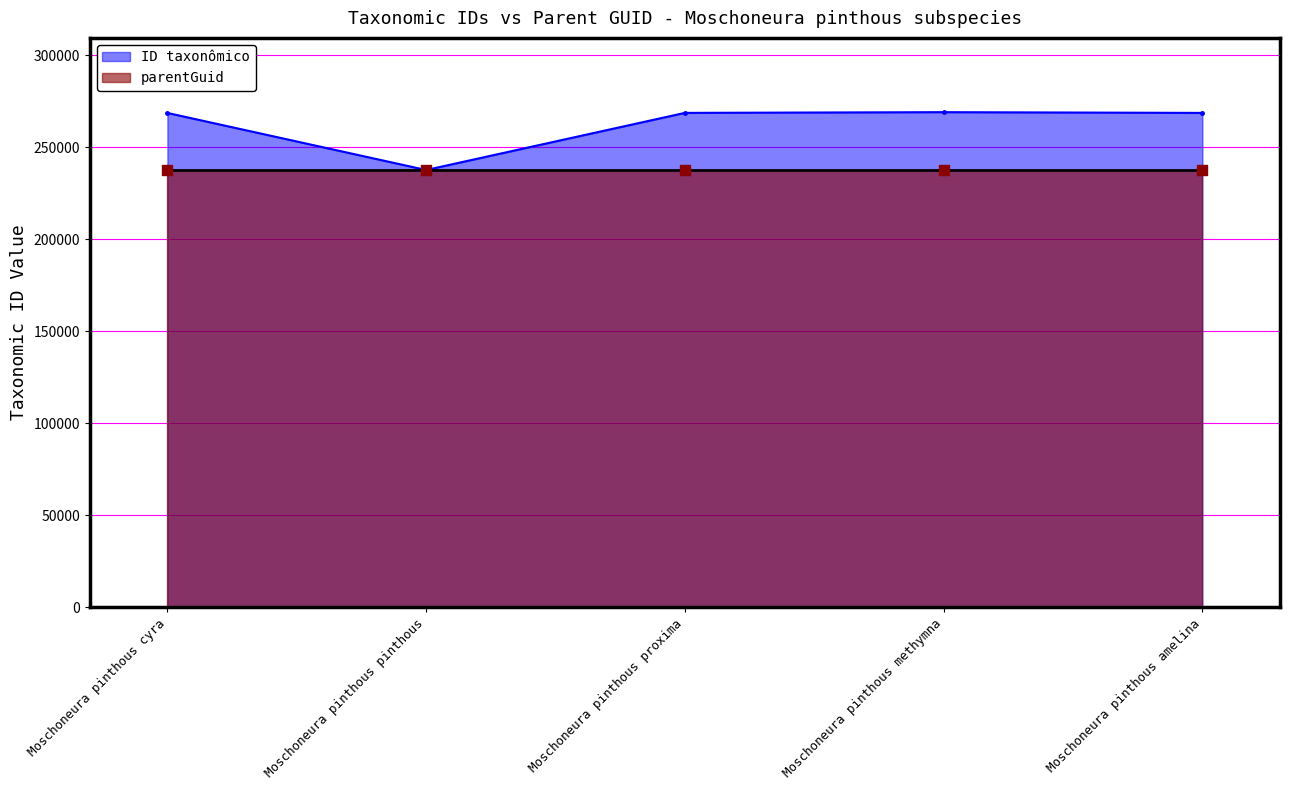

Approximately how many times larger is the value at Moschoneura pinthous amelina compared to Moschoneura pinthous methymna?

1.0